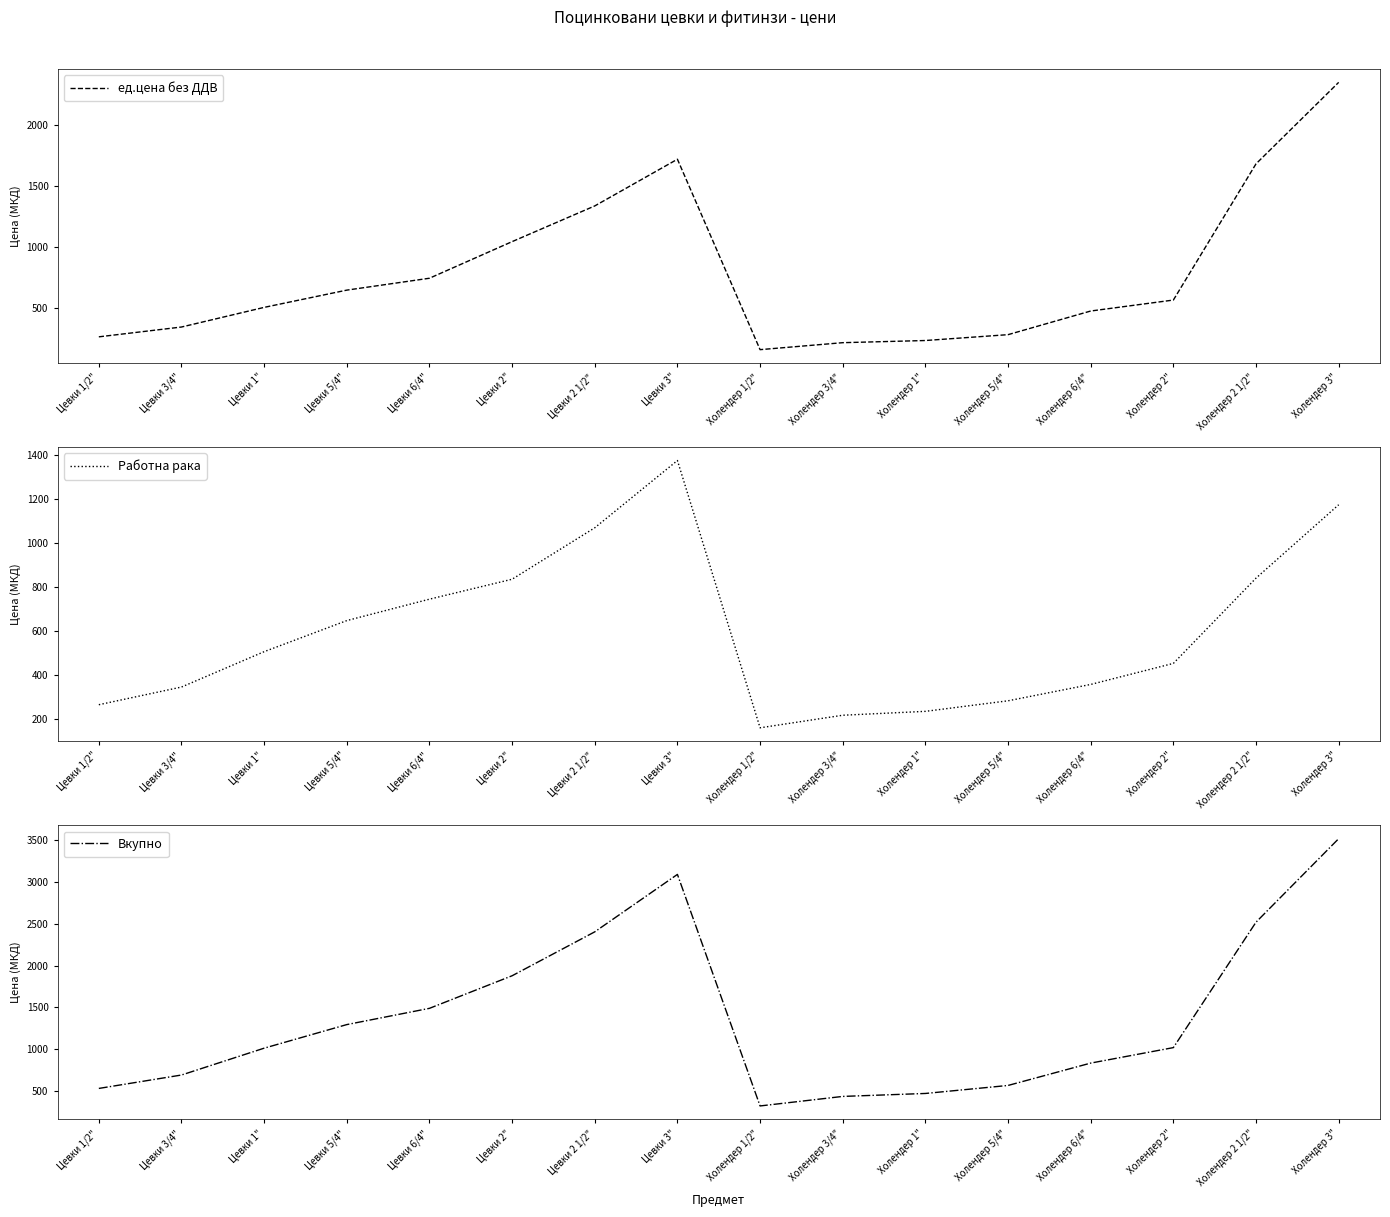

What is the difference between the ед.цена без ДДВ values at Цевки 2 1/2" and Холендер 6/4"?

859.0